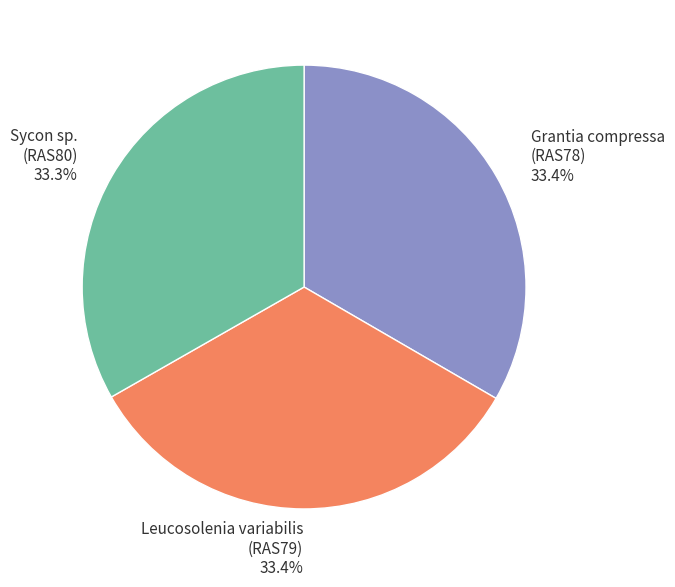

Combined, do Grantia compressa (RAS78) and Sycon sp. (RAS80) account for over 50%?

Yes